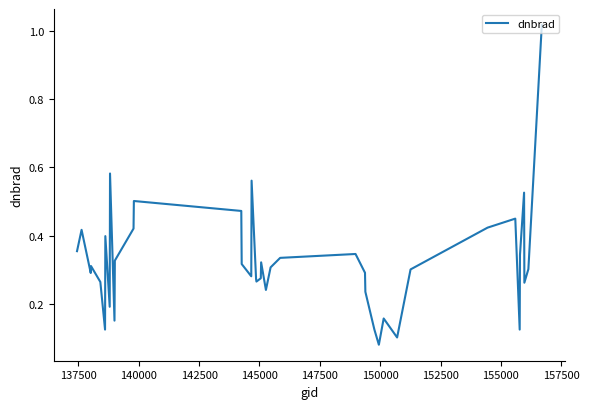

What is the difference between the maximum and minimum values?

0.9